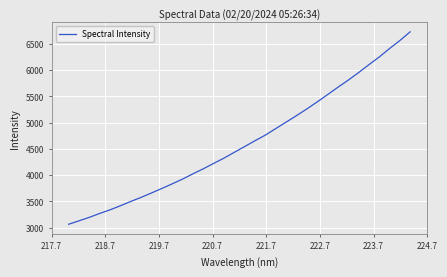

What is the greatest value displayed?

6725.8